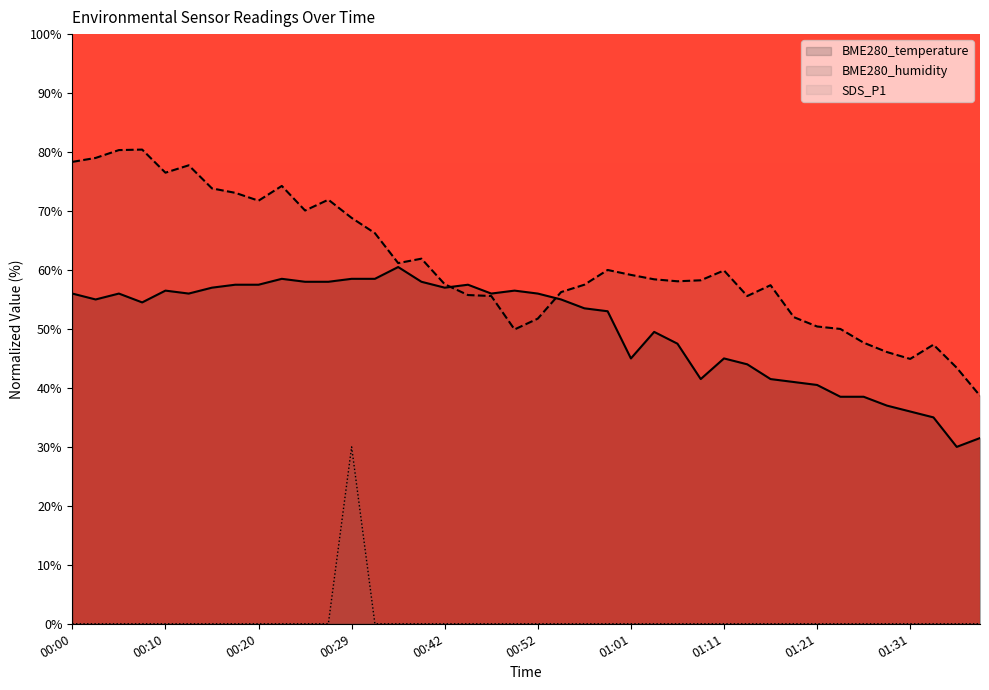

Reading right to left, list all the values displayed in this chart.

BME280_temperature: 31.5	30.0	35.0	36.0	37.0	38.5	38.5	40.5	41.0	41.5	44.0	45.0	41.5	47.5	49.5	45.0	53.0	53.5	55.0	56.0	56.5	56.0	57.5	57.0	58.0	60.5	58.5	58.5	58.0	58.0	58.5	57.5	57.5	57.0	56.0	56.5	54.5	56.0	55.0	56.0
BME280_humidity: 38.7	43.4	47.3	44.9	46.1	47.7	50.0	50.4	52.0	57.4	55.6	59.9	58.2	58.1	58.4	59.2	60.0	57.5	56.2	51.7	49.9	55.6	55.7	57.6	61.9	61.2	66.3	68.8	71.9	70.1	74.2	71.7	73.1	73.8	77.7	76.5	80.4	80.3	79.0	78.3
SDS_P1: 0.0	0.0	0.0	0.0	0.0	0.0	0.0	0.0	0.0	0.0	0.0	0.0	0.0	0.0	0.0	0.0	0.0	0.0	0.0	0.0	0.0	0.0	0.0	0.0	0.0	0.0	0.0	30.0	0.0	0.0	0.0	0.0	0.0	0.0	0.0	0.0	0.0	0.0	0.0	0.0